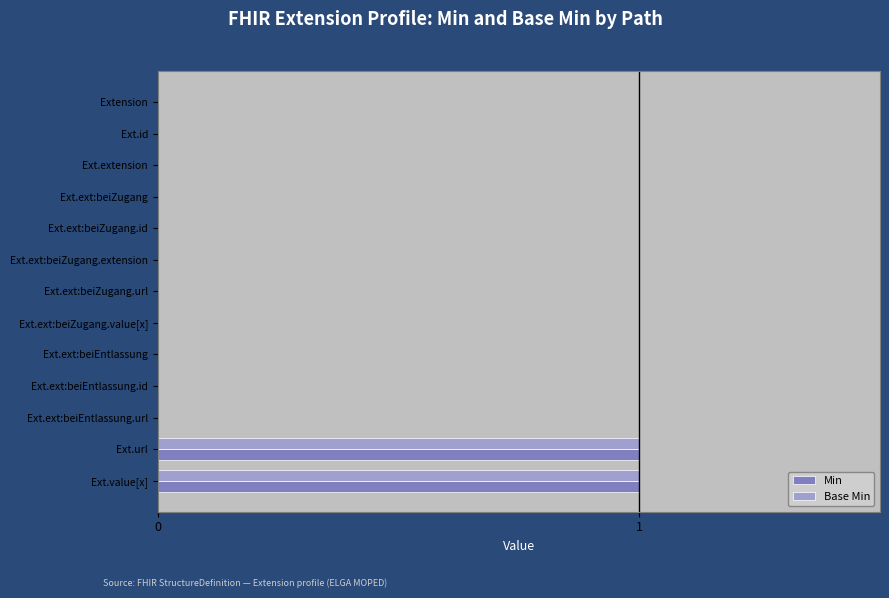

The value of Base Min at Ext.ext:beiZugang.url is 0. True or false?

True